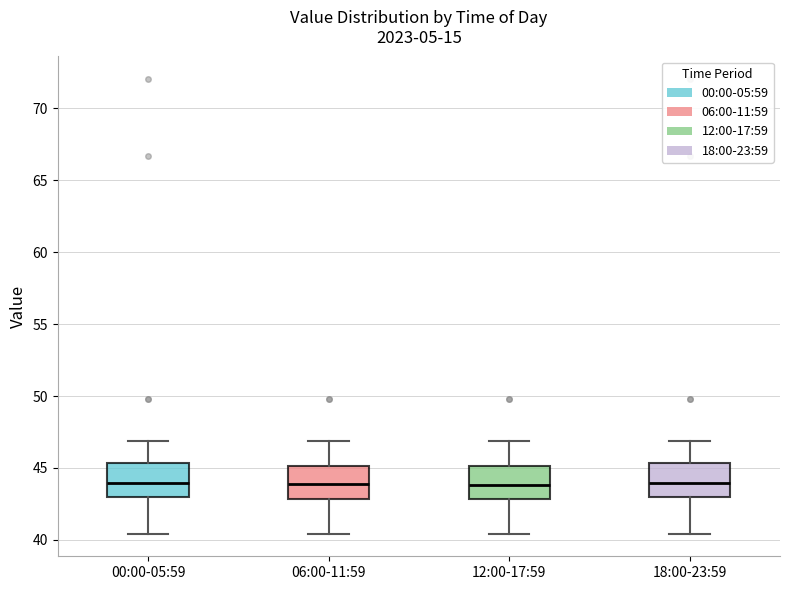

Reading left to right, transcribe this box plot: for each box, give where its median line is, the range the box spans, and where its two whiskers end, as read against the y-axis. The values are not printed on the chart, so give them approximately, as read against the axis.

00:00-05:59: median 44.0, box 43.0 to 45.5, whiskers 40.5 to 47.0
06:00-11:59: median 44.0, box 43.0 to 45.0, whiskers 40.5 to 47.0
12:00-17:59: median 44.0, box 43.0 to 45.0, whiskers 40.5 to 47.0
18:00-23:59: median 44.0, box 43.0 to 45.5, whiskers 40.5 to 47.0